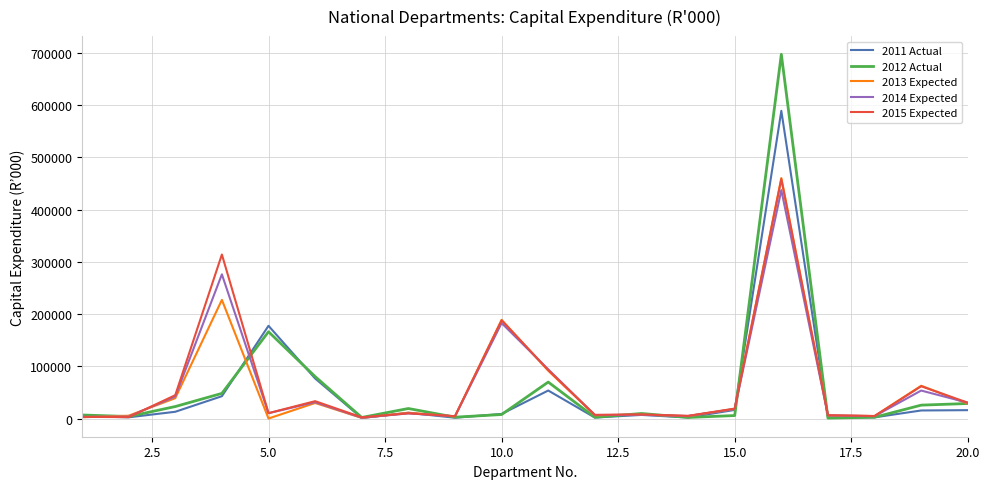

Which series has the largest range (max minus min)?

2012 Actual